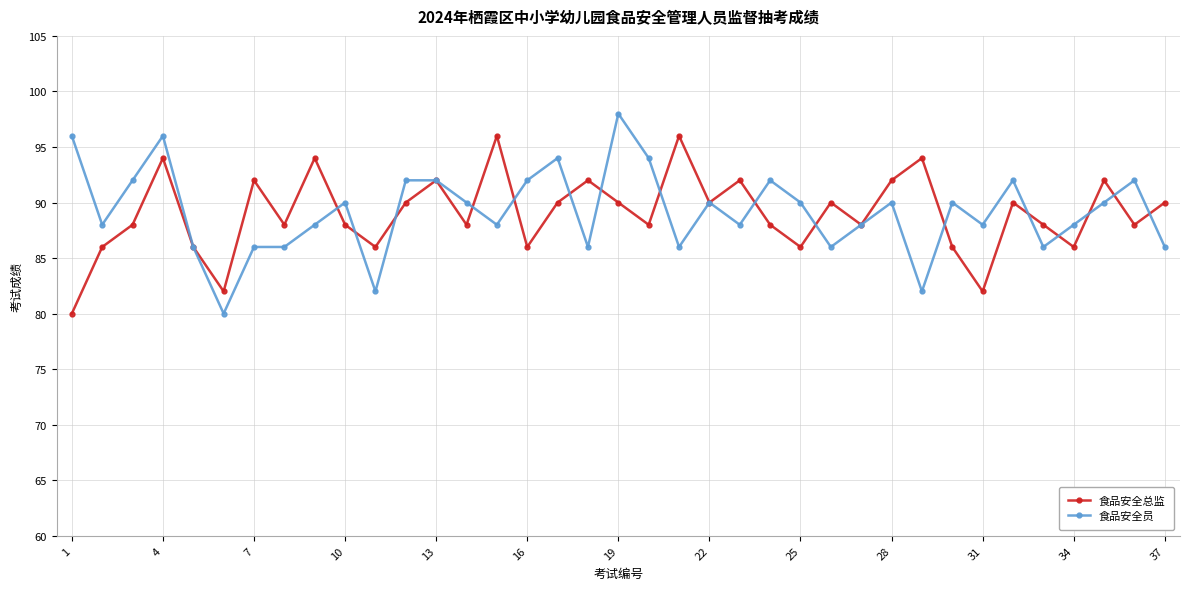

At how many categories does at least one series exceed 93?

9